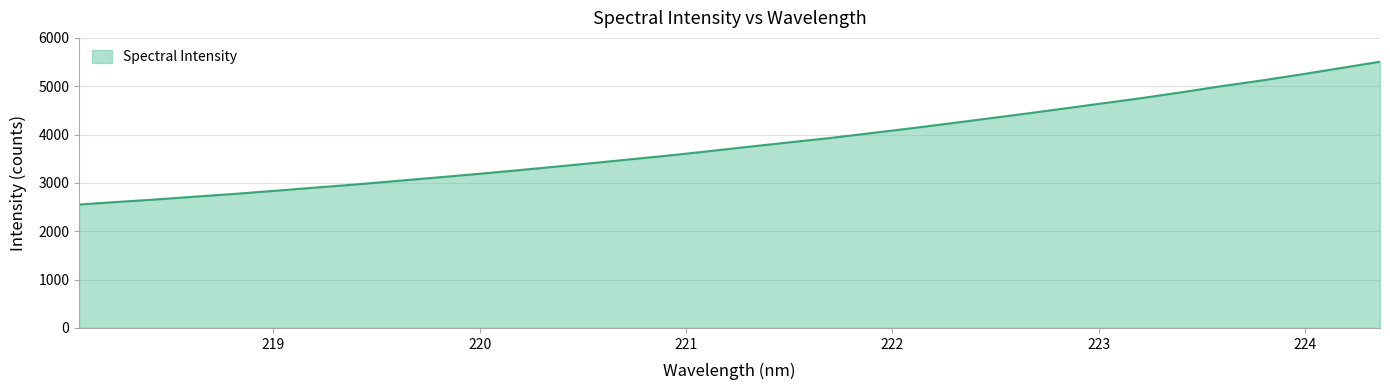

What is the difference between the maximum and minimum values?

2954.5